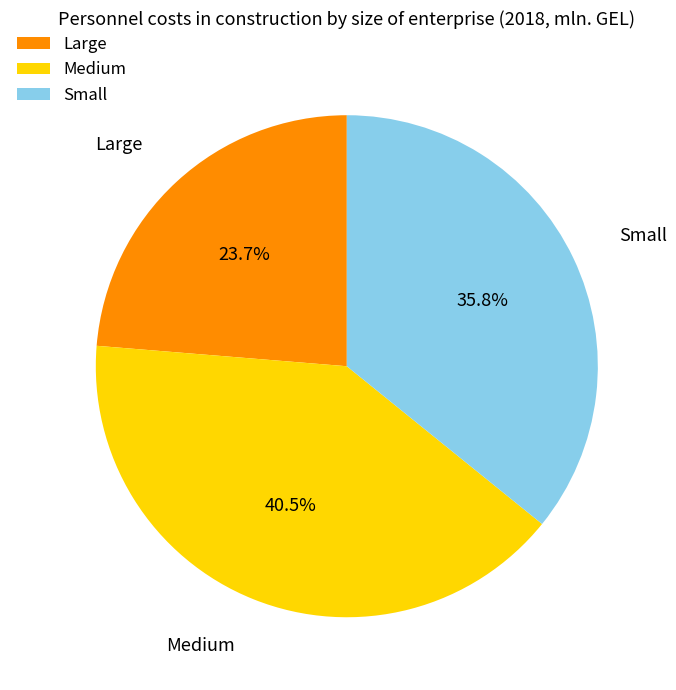

Which slice is the largest?

Medium